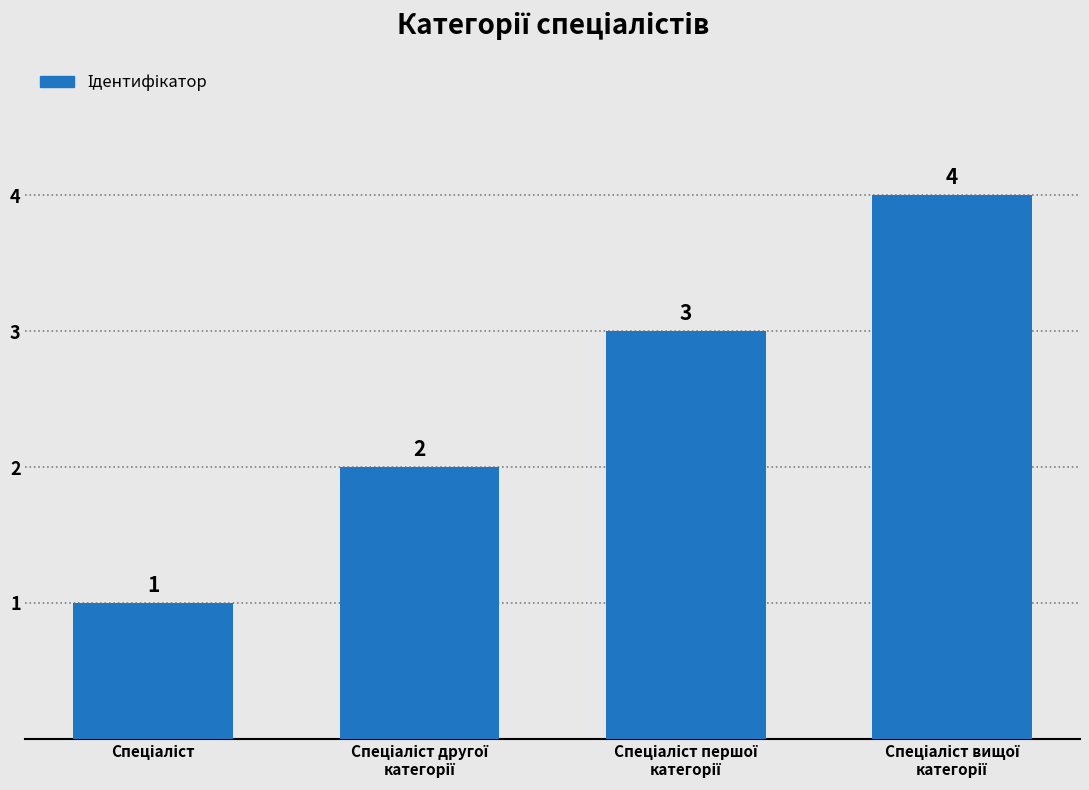

What is the sum of all values?

10